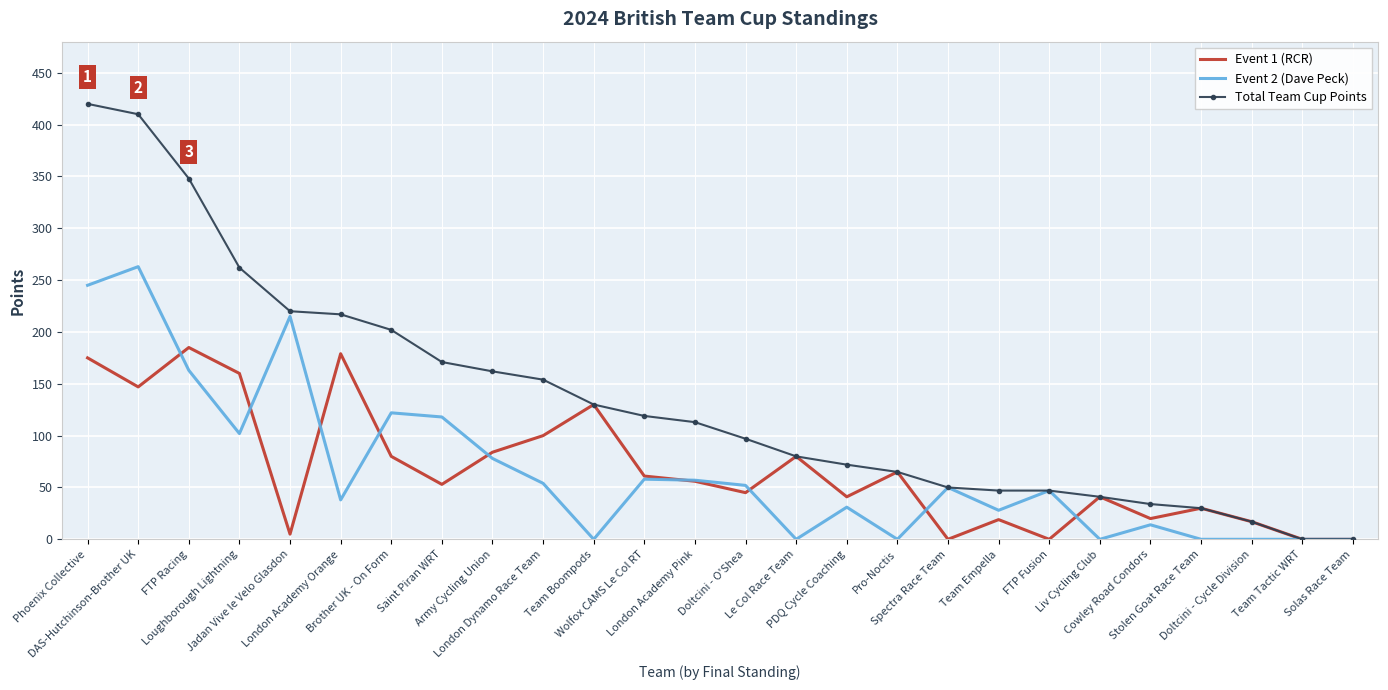

What is the greatest value displayed?

420